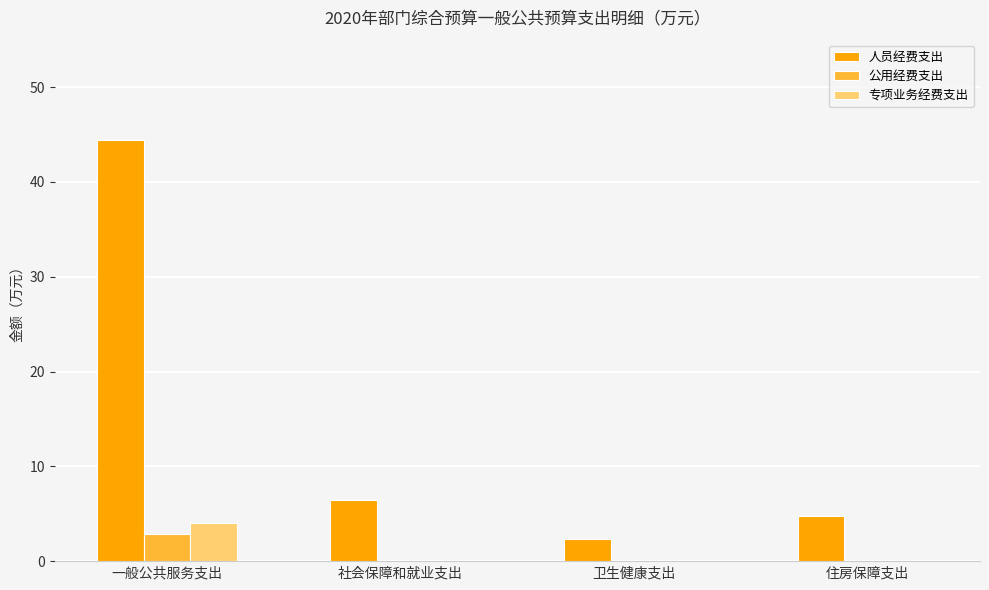

Count the number of categories in the chart.

4